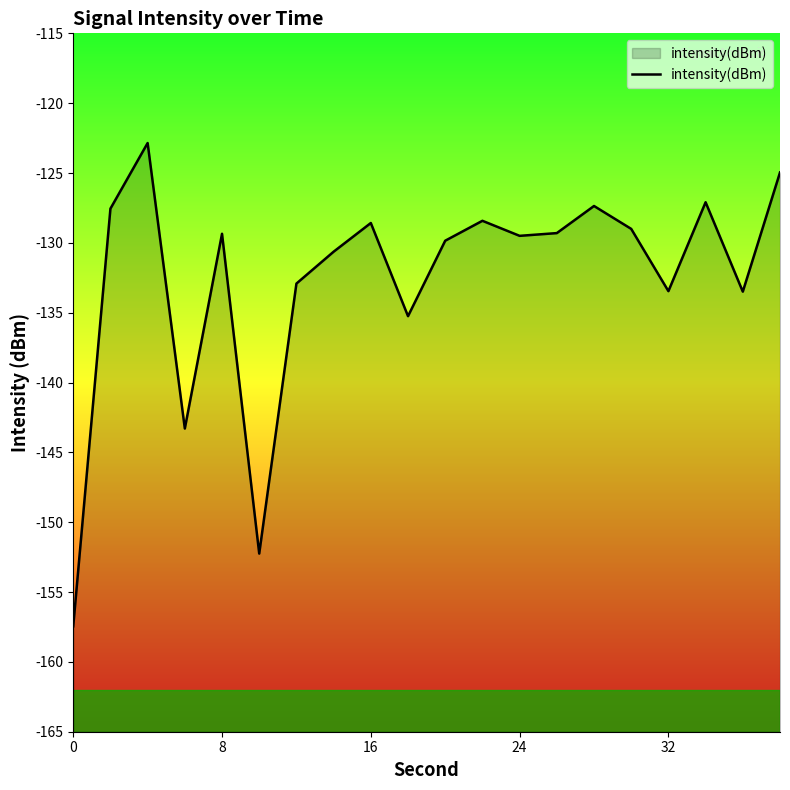

How many data points are above -129?

7